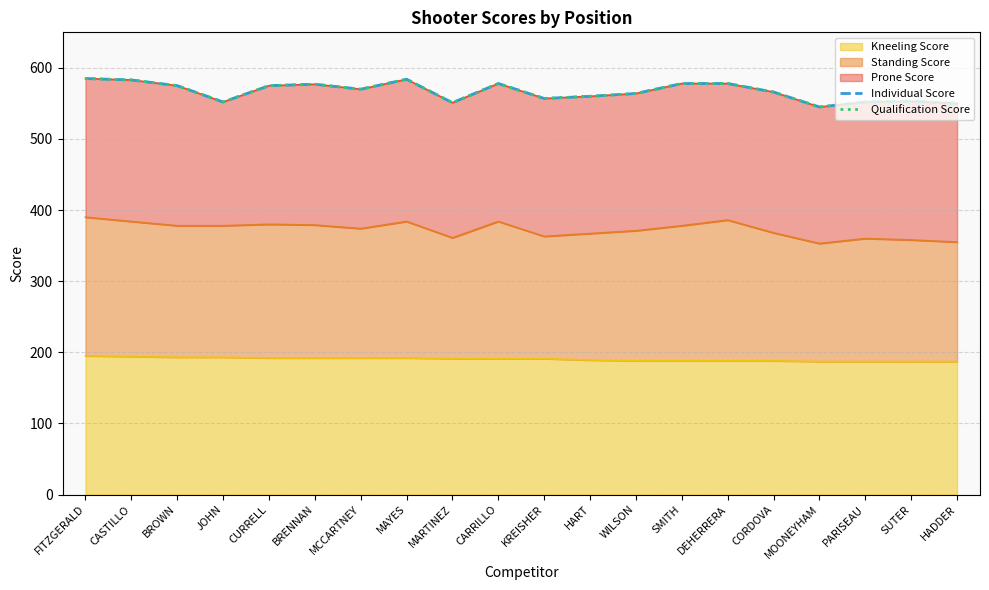

Is it true that Kneeling Score equals 68 at BROWN?

False